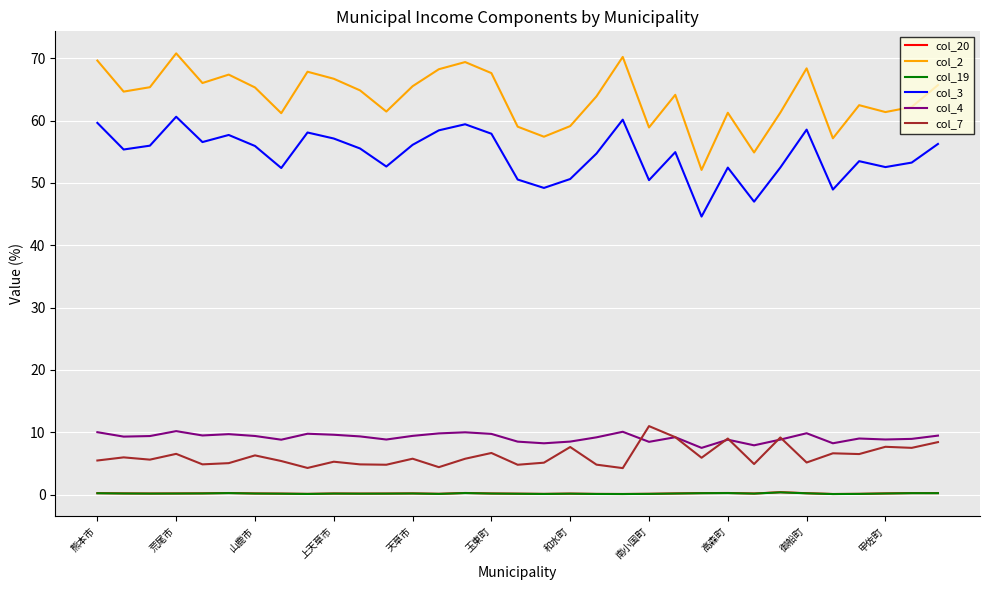

True or false: col_2 and col_3 intersect in this chart.

False